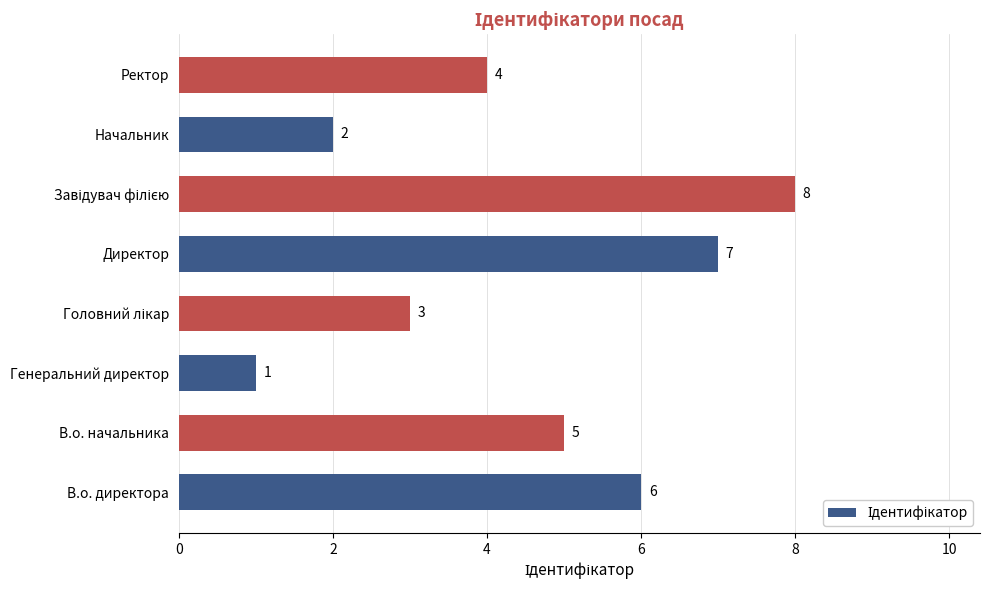

Which has a higher value, Ректор or Генеральний директор?

Ректор